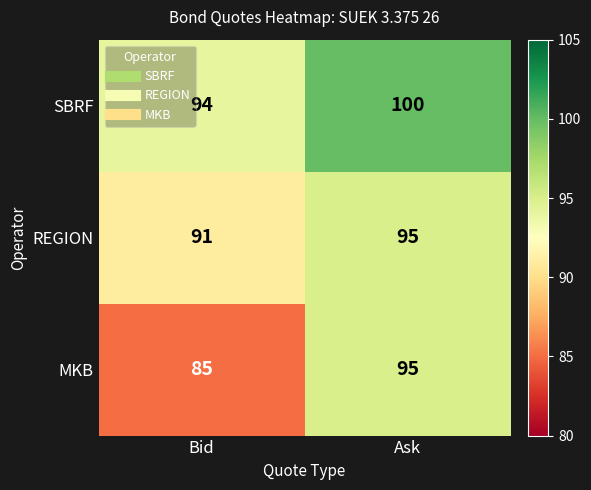

What is the maximum value shown in the chart?

100